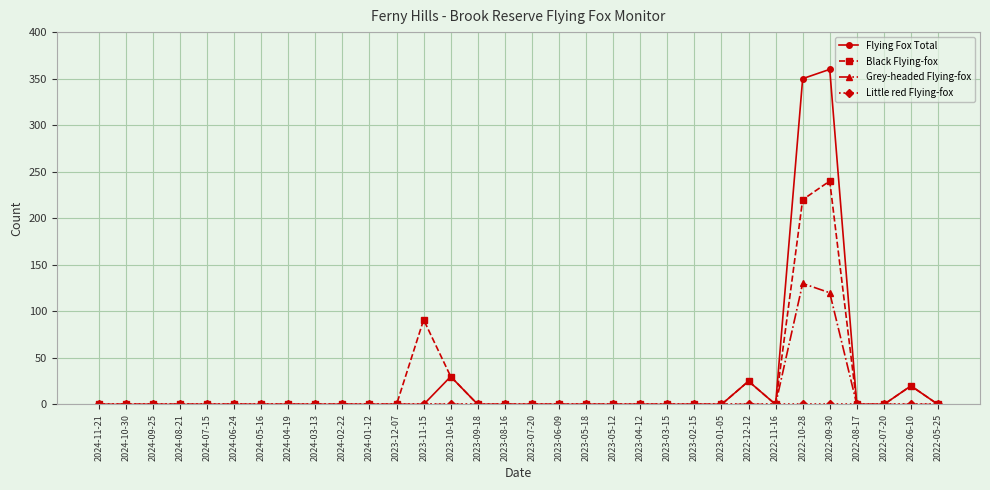

What is the maximum value for Grey-headed Flying-fox?

130